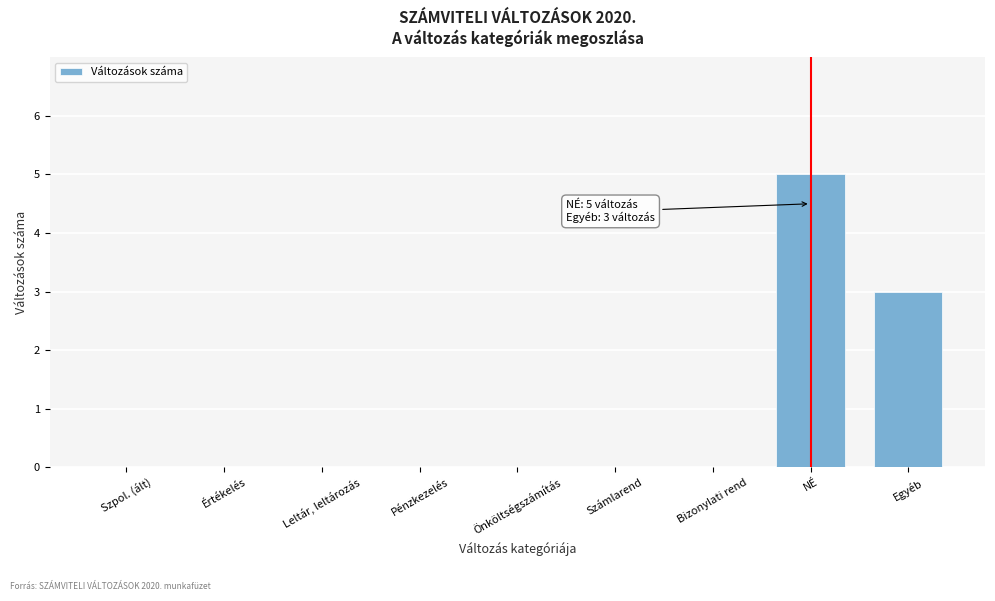

Reading left to right, list all the values displayed in this chart.

Szpol. (ált)=0	Értékelés=0	Leltár, leltározás=0	Pénzkezelés=0	Önköltségszámítás=0	Számlarend=0	Bizonylati rend=0	NÉ=5	Egyéb=3